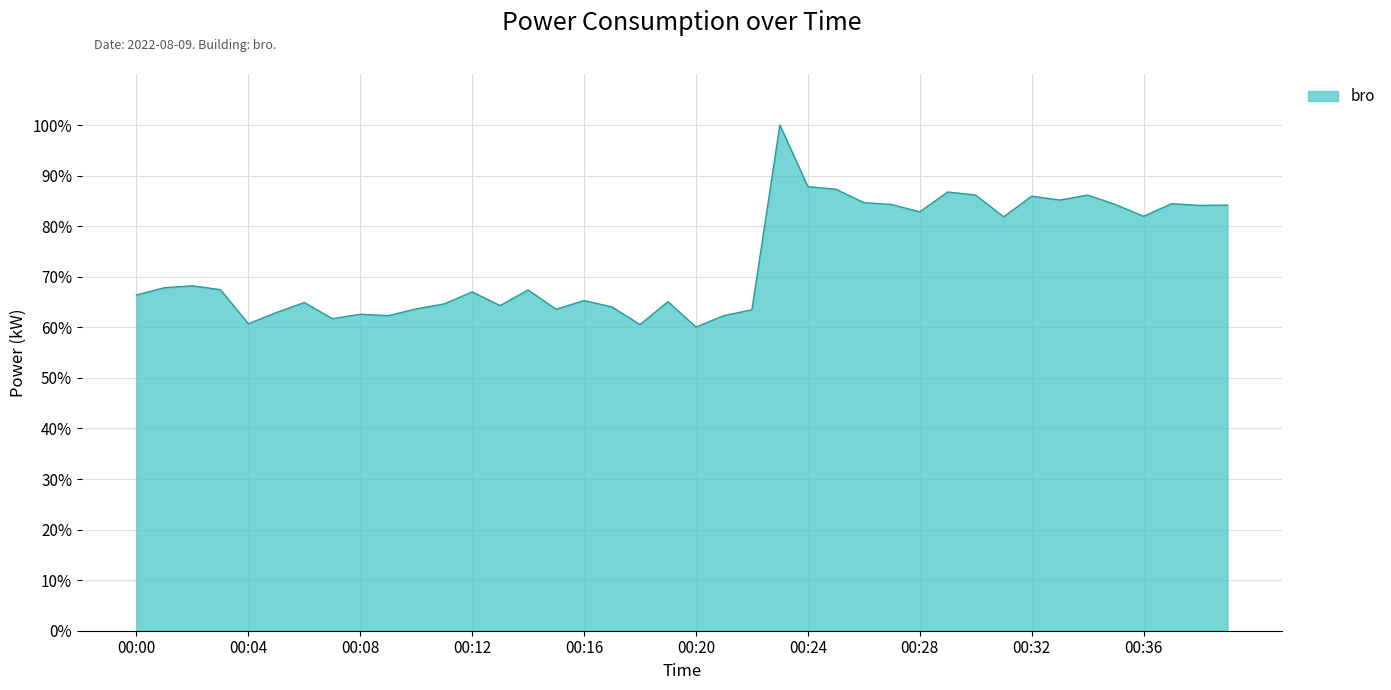

What is the minimum value shown in the chart?

60.0